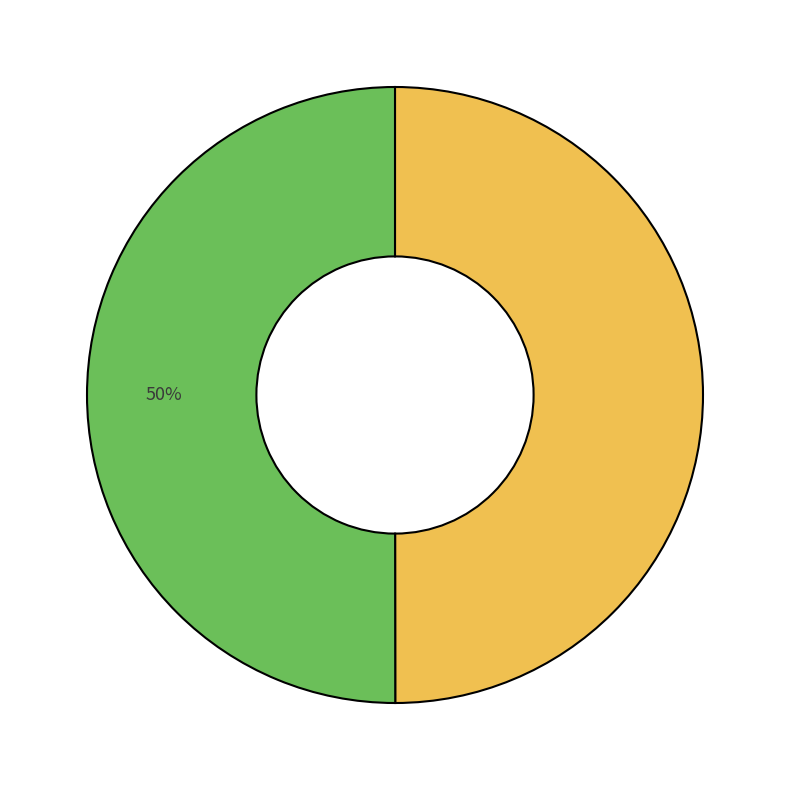

To the nearest percent, what is the average slice percentage?

50%